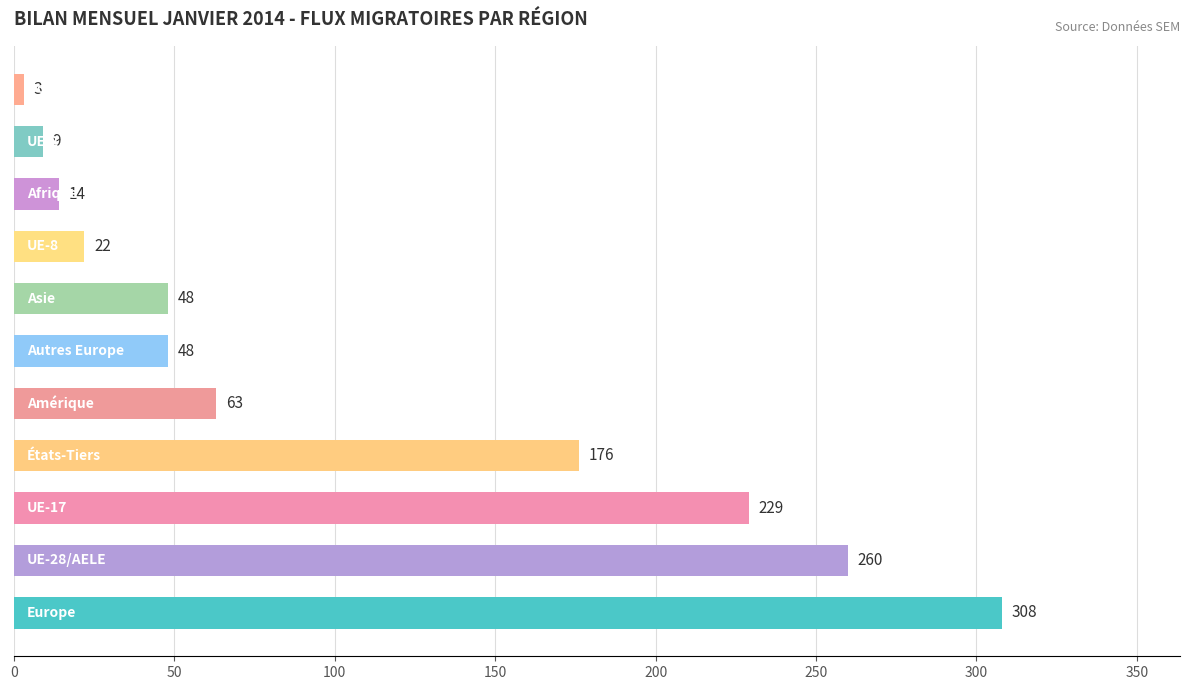

What is the difference between the maximum and minimum values?

305